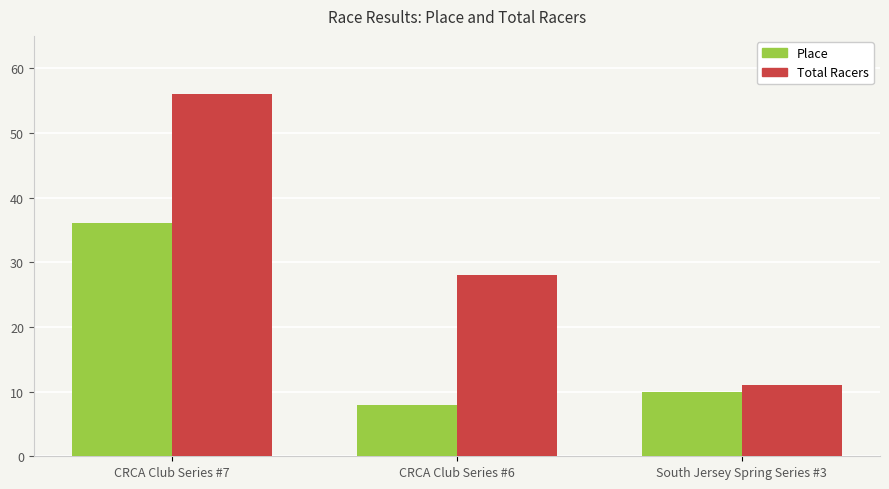

Rank the series by their average value, from lowest to highest.

Place, Total Racers